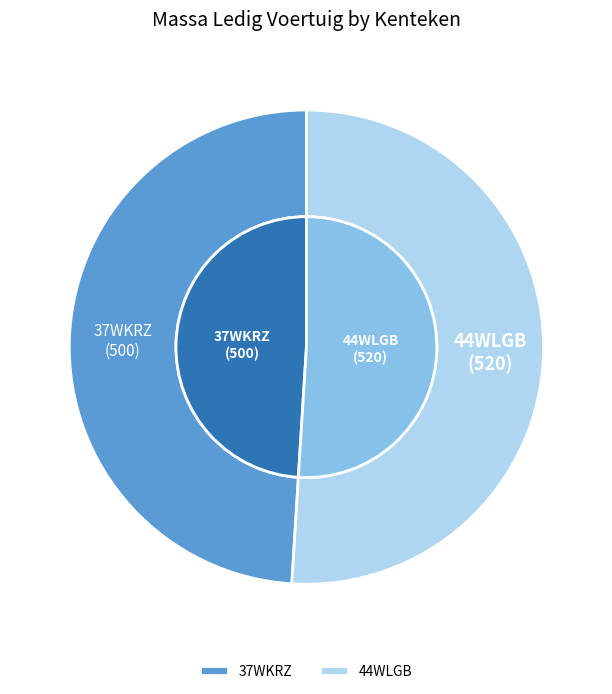

Approximately how many times larger is the value at 37WKRZ compared to 44WLGB?

1.0